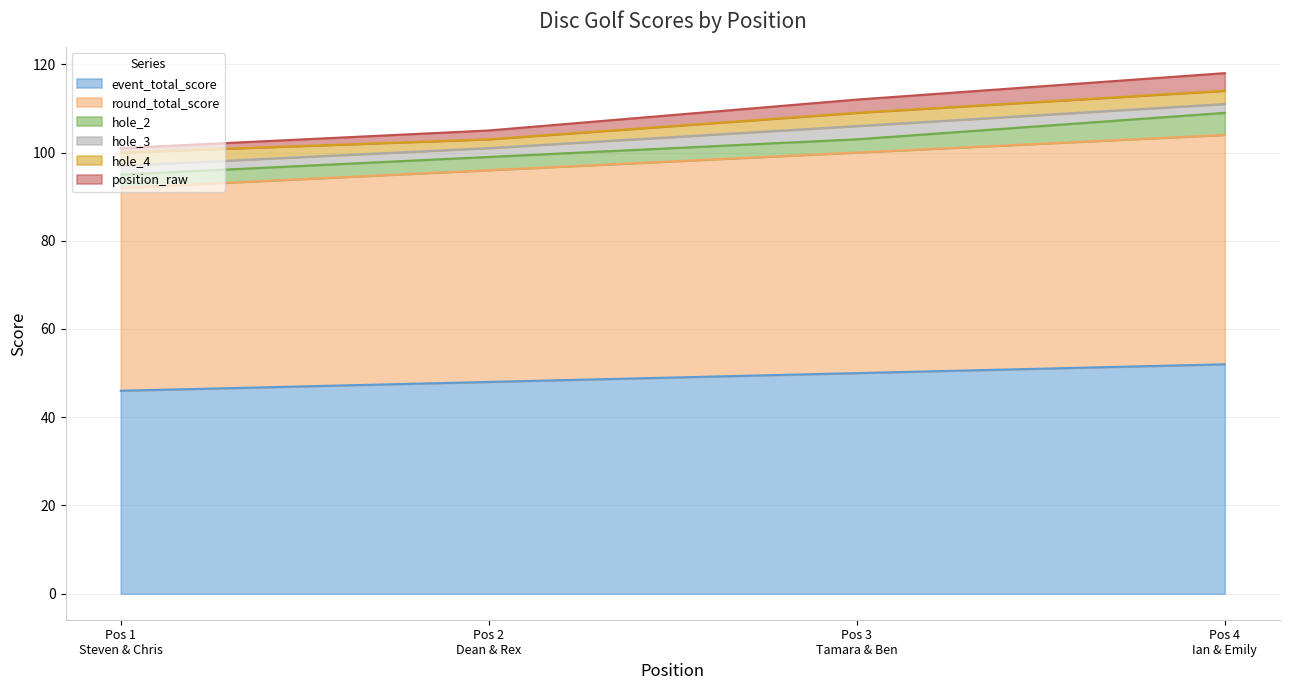

What is the difference between the event_total_score values at Pos 4 Ian & Emily and Pos 1 Steven & Chris?

6